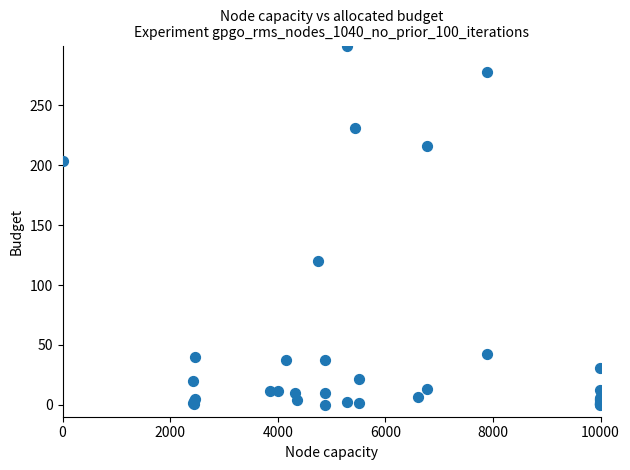

What Y value in the scatter plot is closest to 150?

120.4